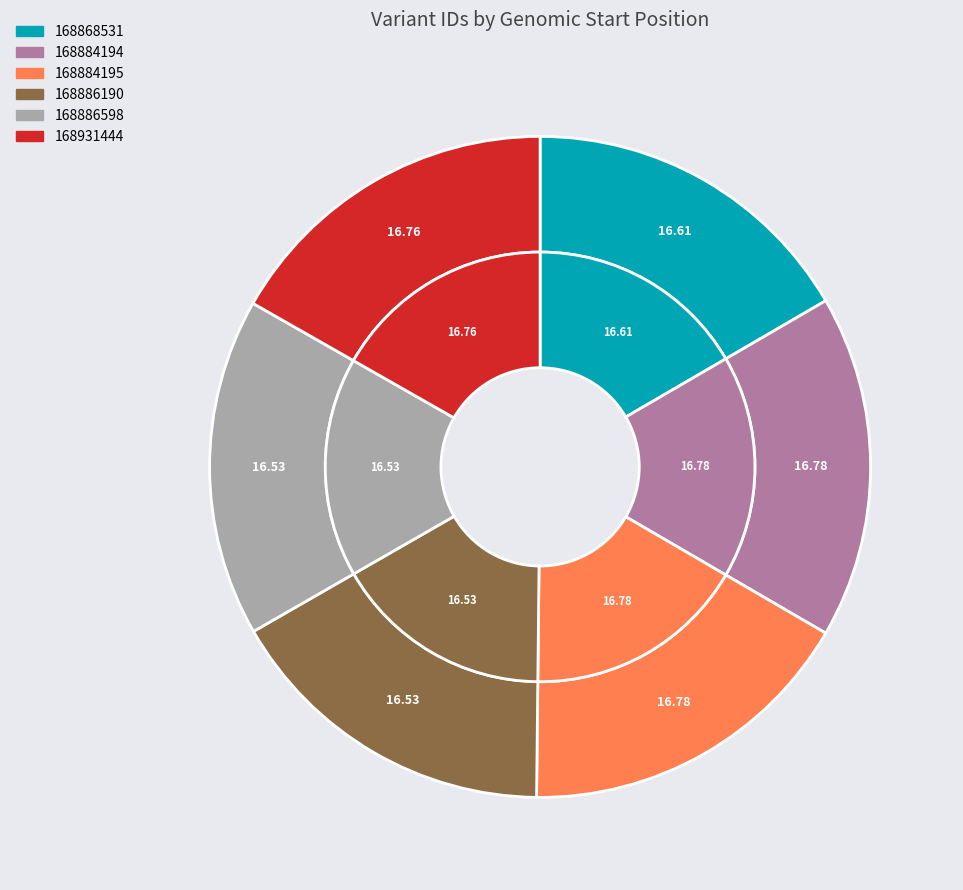

Combined, what portion of the pie is 168931444 and 168886190?

33.3%